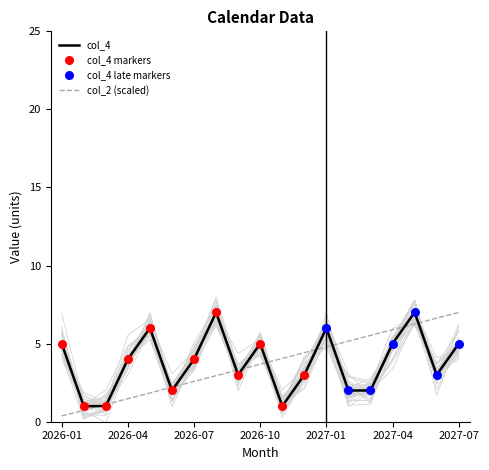

What is the maximum value for col_2 (scaled)?

7.0